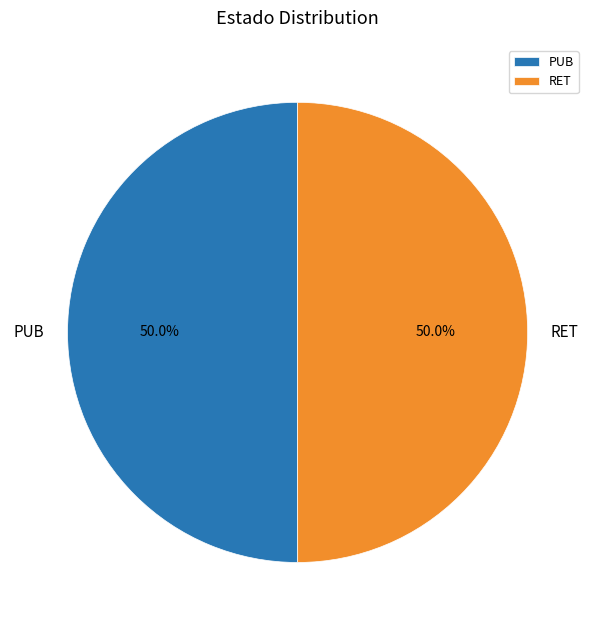

Approximately how many times larger is the value at PUB compared to RET?

1.0